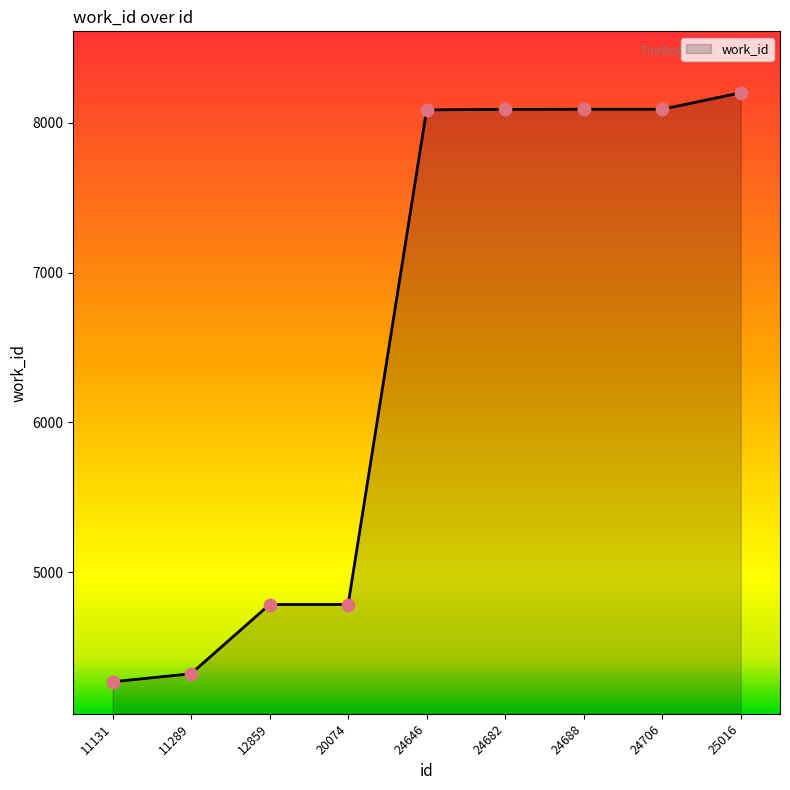

Which has a higher value, 20074 or 11131?

20074